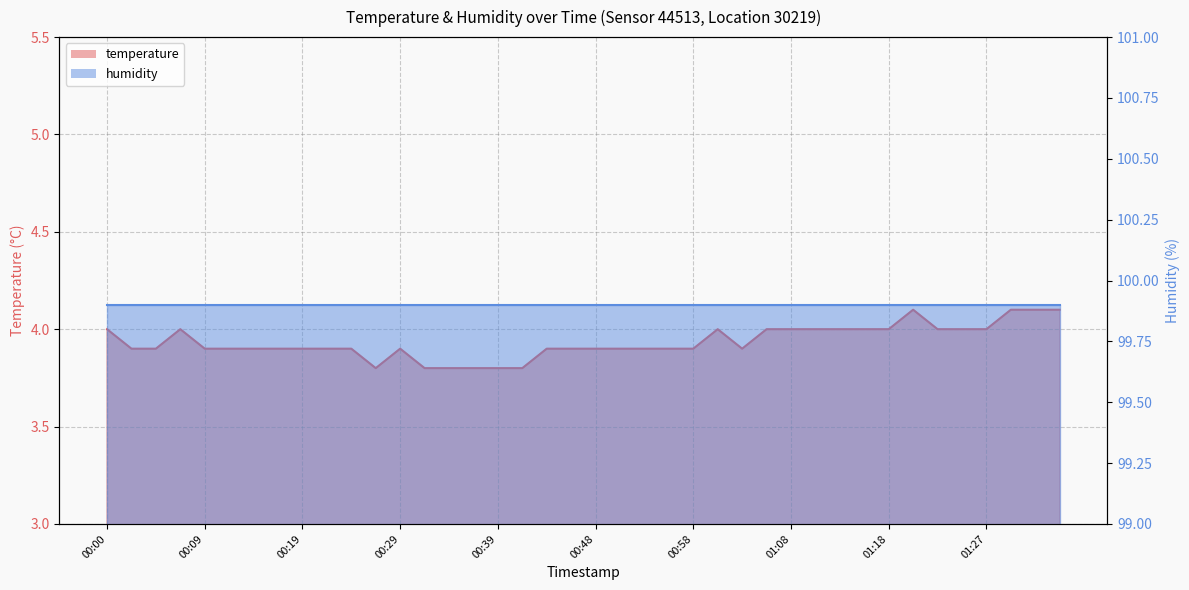

What is the sum of the values at 01:06 and 00:41?

7.8